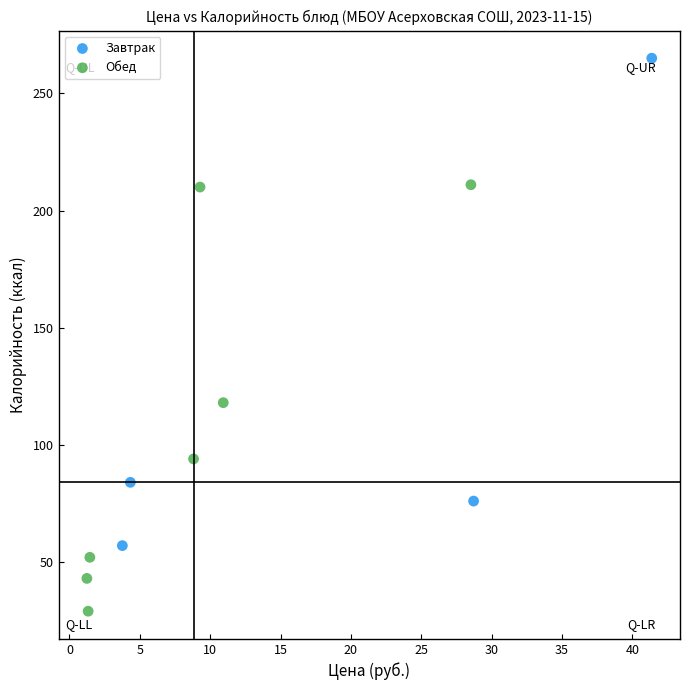

Which series contains the highest Y value?

Завтрак